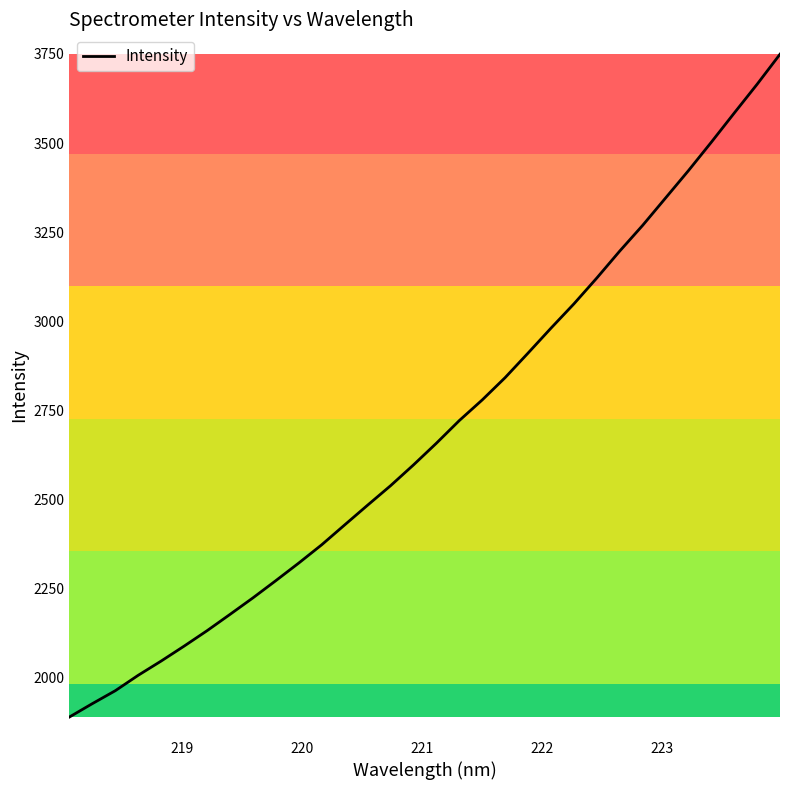

What is the greatest value displayed?

3749.4